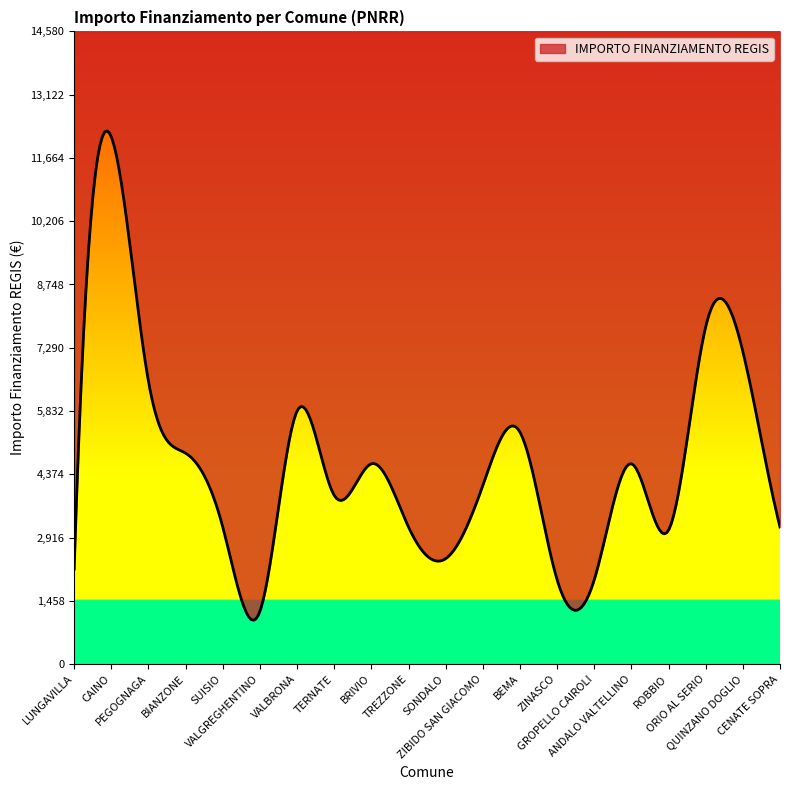

Approximately how many times larger is the value at VALGREGHENTINO compared to SUISIO?

0.4